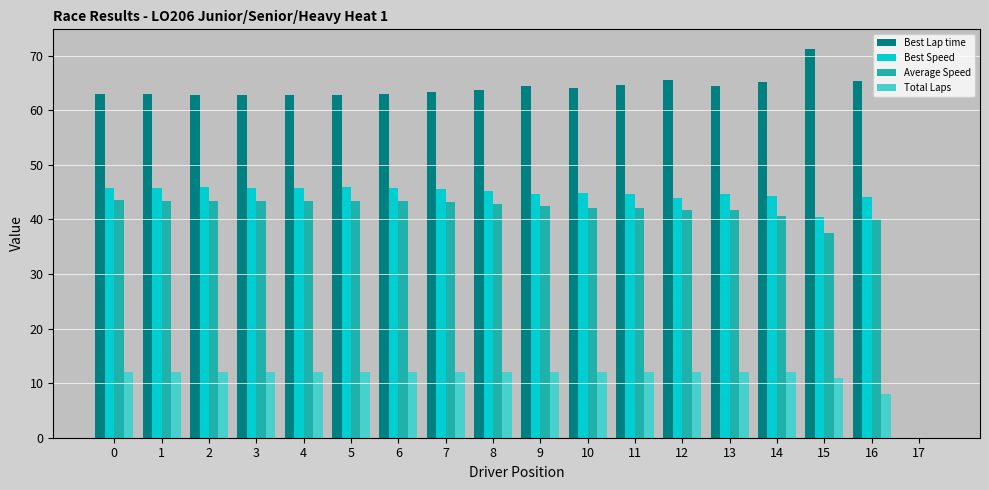

Where is Total Laps nearest to the value 6?

16